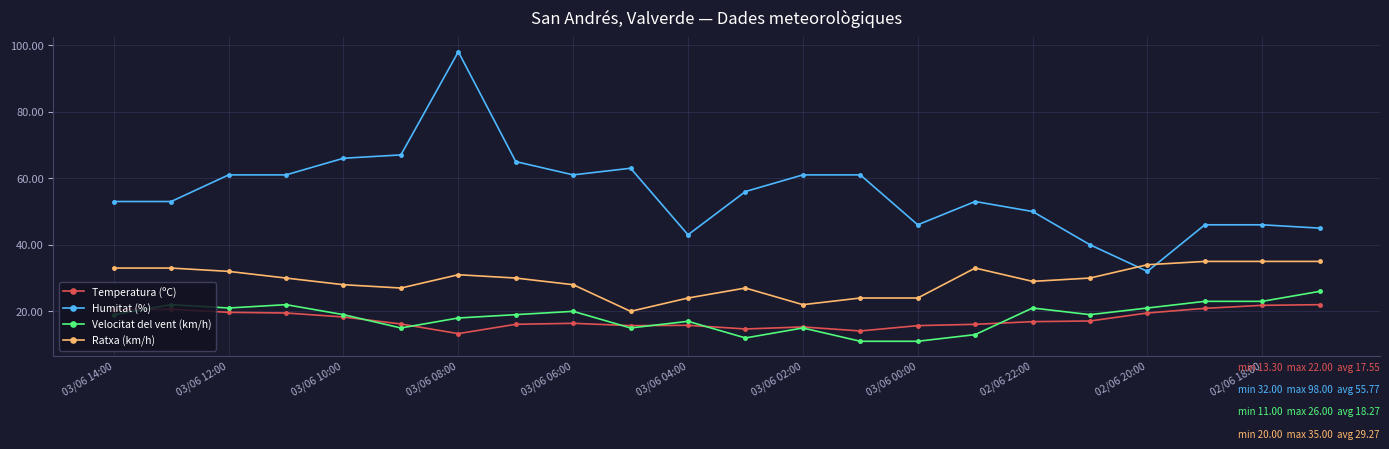

What is the difference between the maximum and minimum values in the Humitat (%) series?

66.0